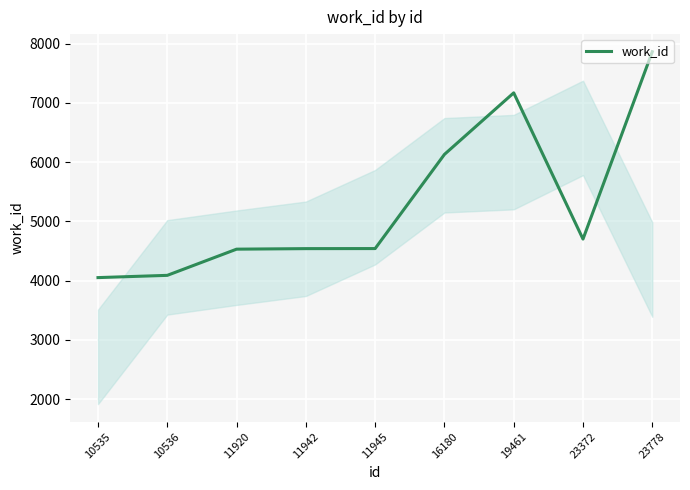

What is the difference between the maximum and minimum values?

3812